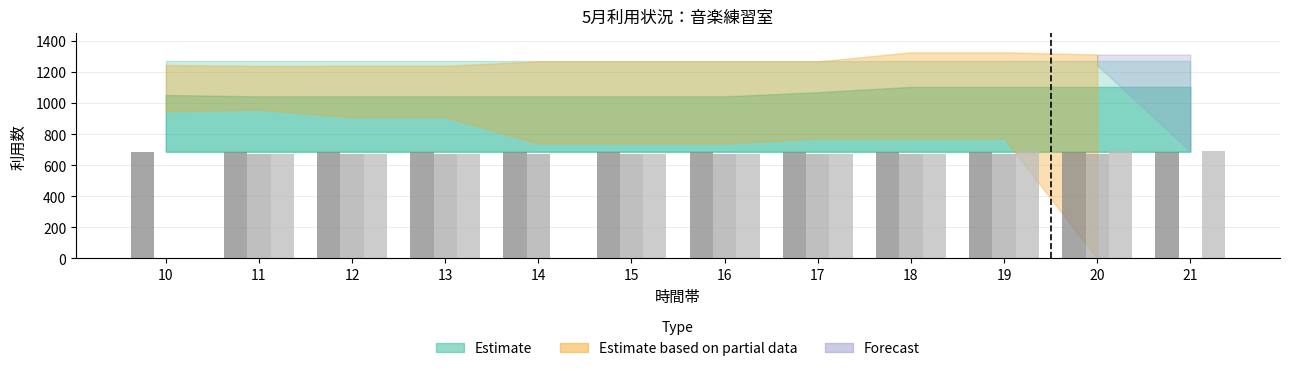

What is the spread (max minus min) of values at 20?

16